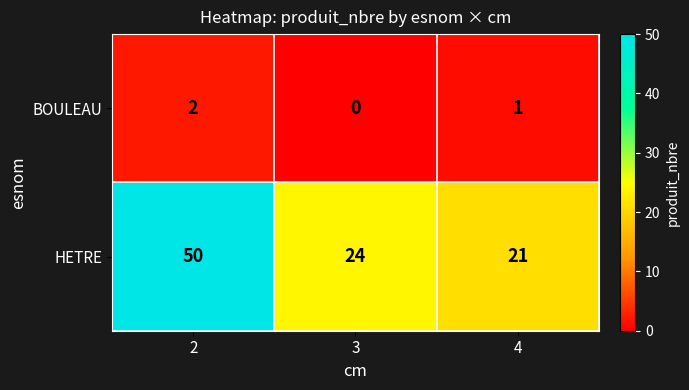

What is the total value across all series at 2?

52